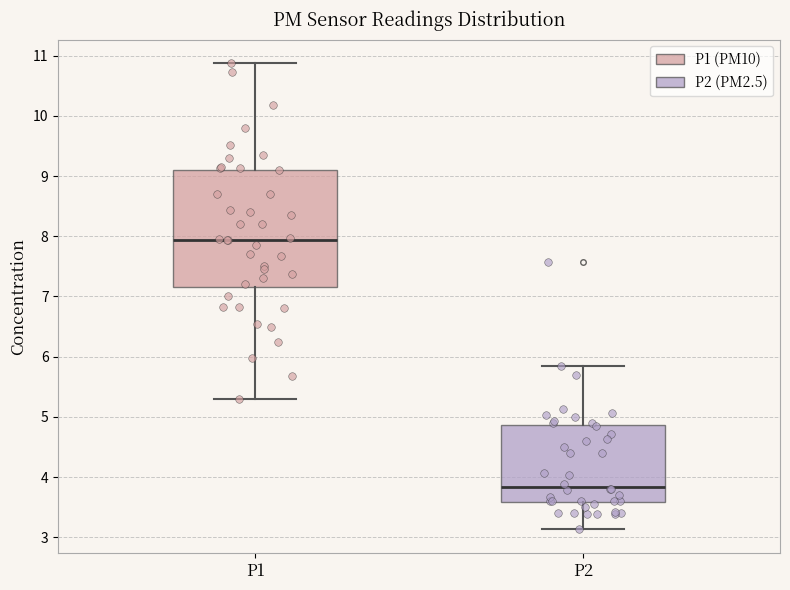

Where does the upper whisker of the box for P1 end on the y-axis? The values are not printed on the chart, so give them approximately, as read against the axis.

10.9